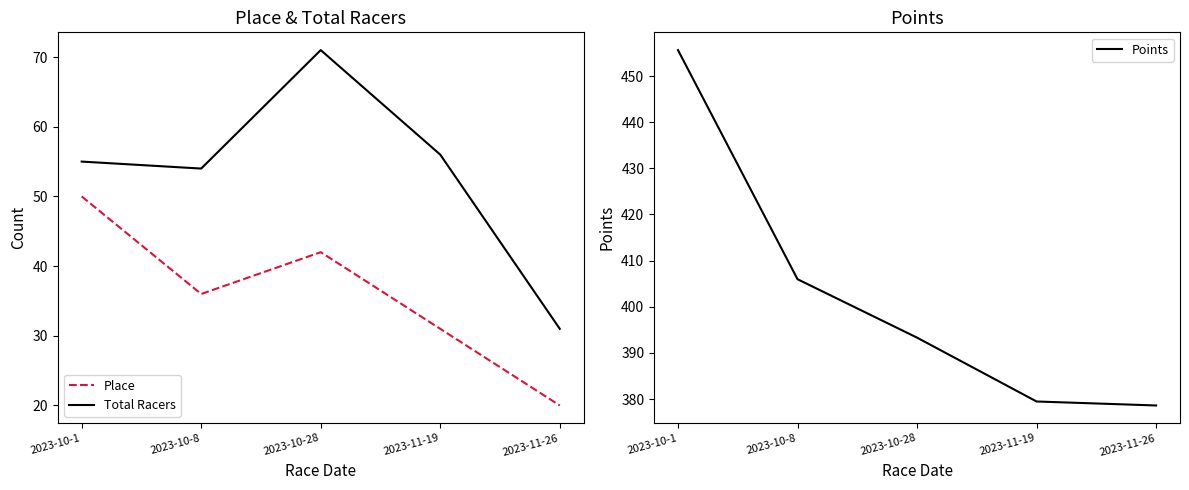

Which series changed the most between 2023-11-19 and 2023-11-26?

Total Racers